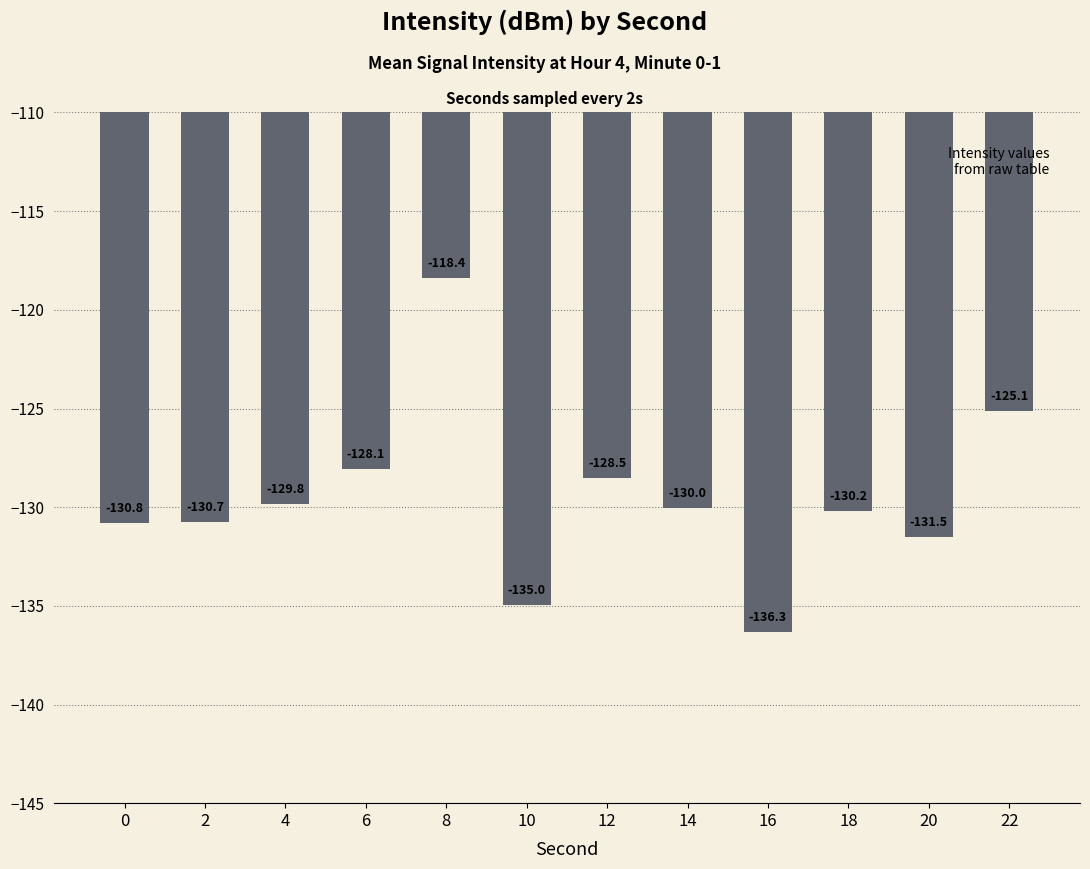

Rank the categories by value from highest to lowest.

8, 22, 6, 12, 4, 14, 18, 2, 0, 20, 10, 16